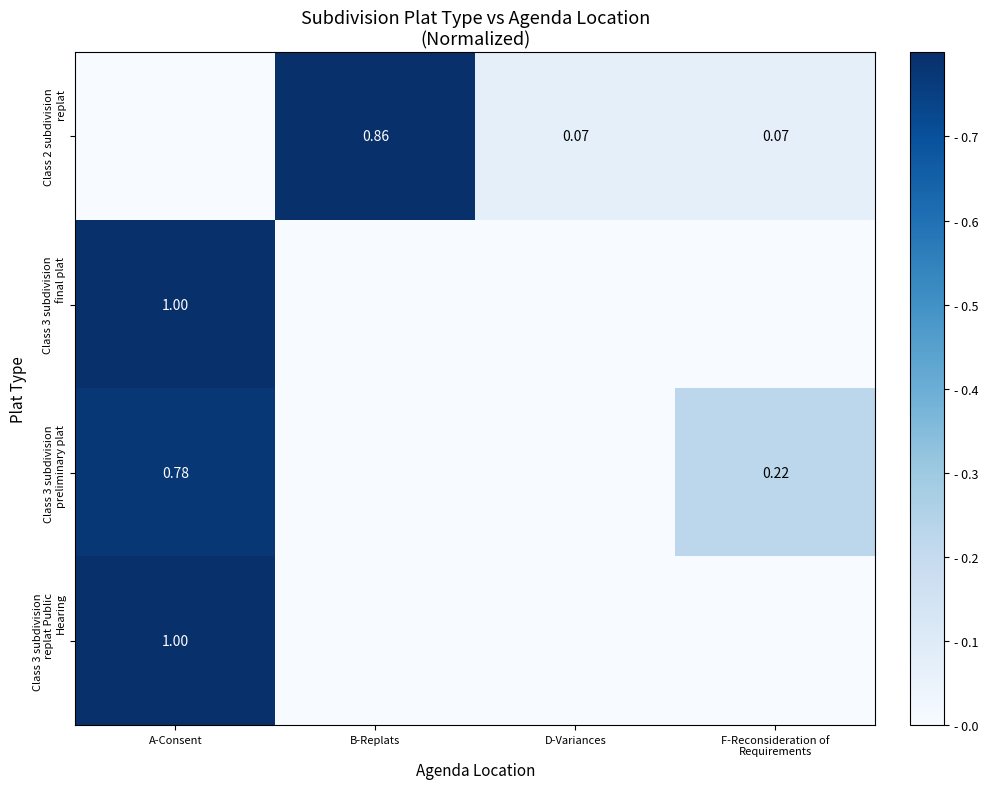

What is the greatest value displayed?

1.0